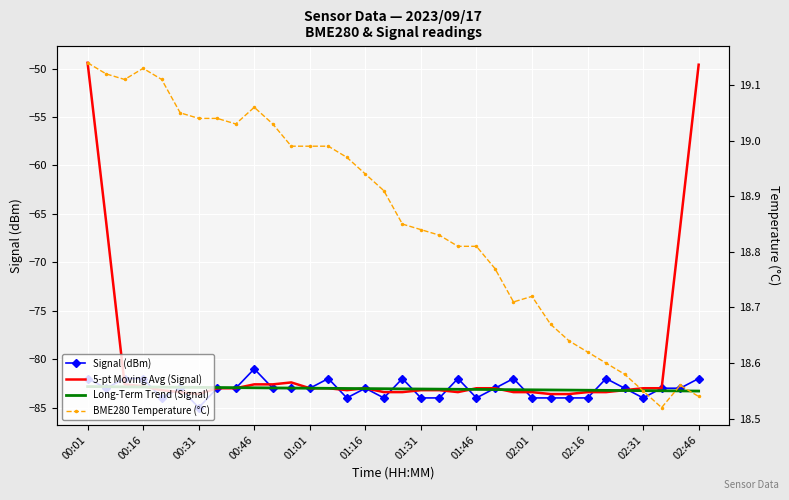

What is the average value of the BME280 Temperature (°C) series?

18.9